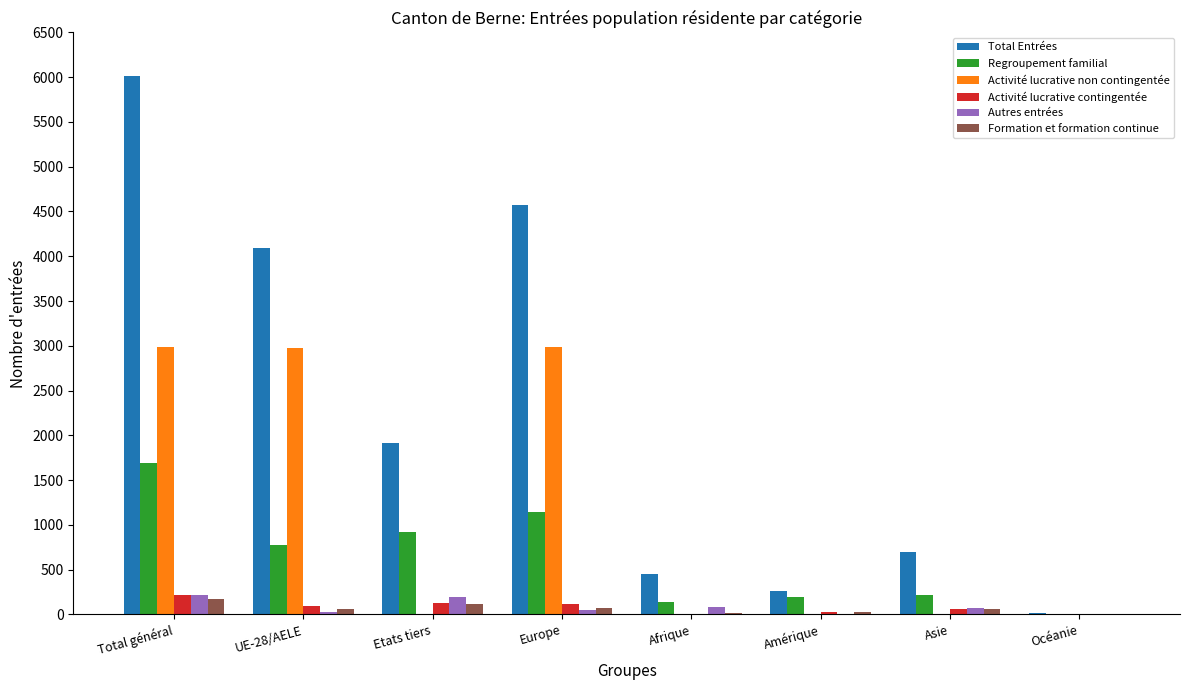

The value of Total Entrées at UE-28/AELE is 4095. True or false?

True